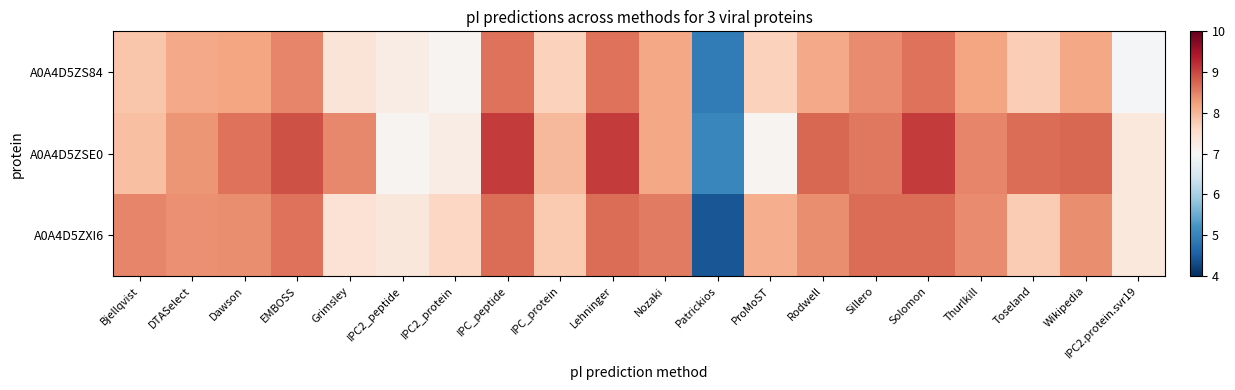

Which series has the largest total across all categories?

A0A4D5ZSE0